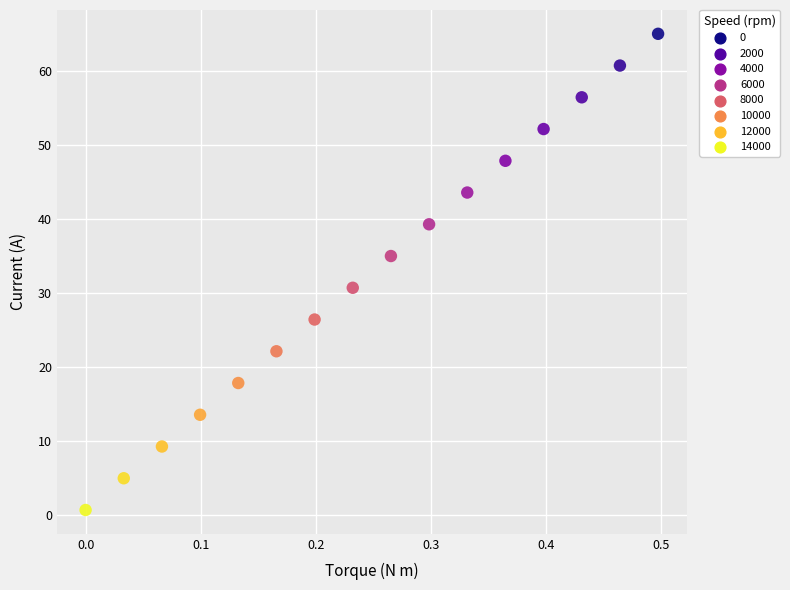

What is the range of Y values (max minus min)?

64.3